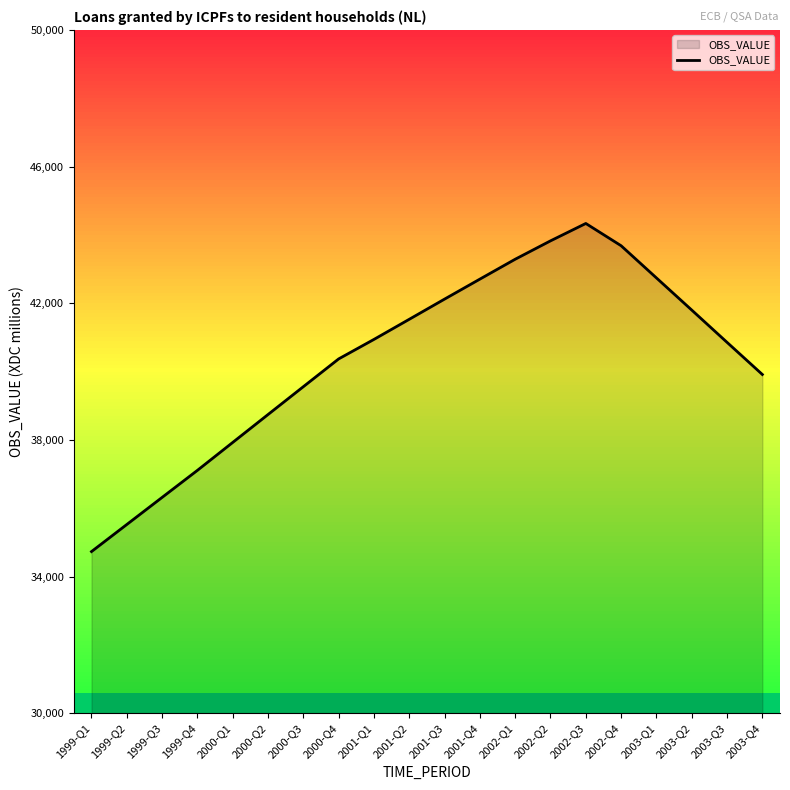

The chart shows a value of 9182 at 2003-Q2. True or false?

False